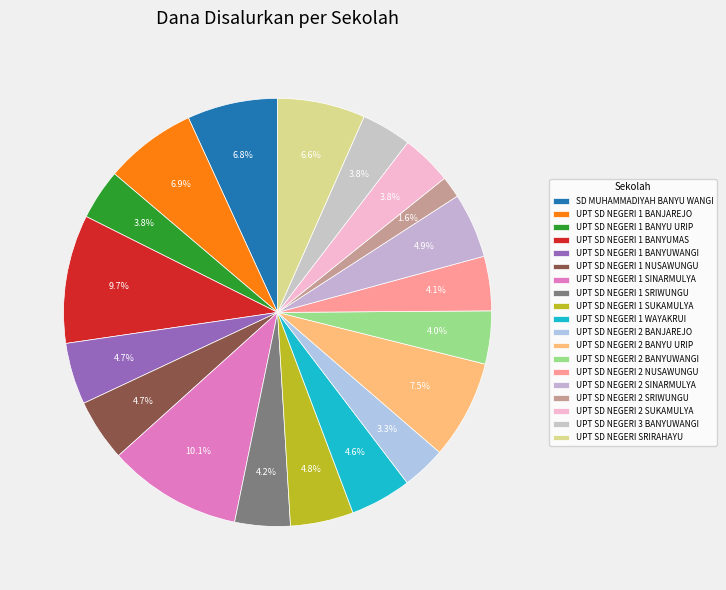

Count the number of slices in the pie.

19